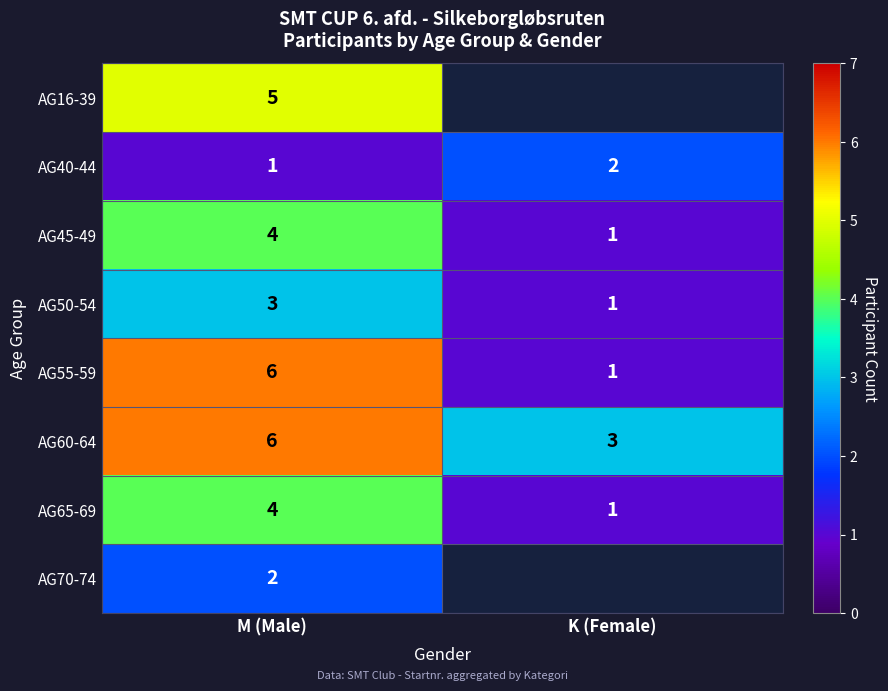

What is the difference between the highest and lowest values at K (Female)?

3